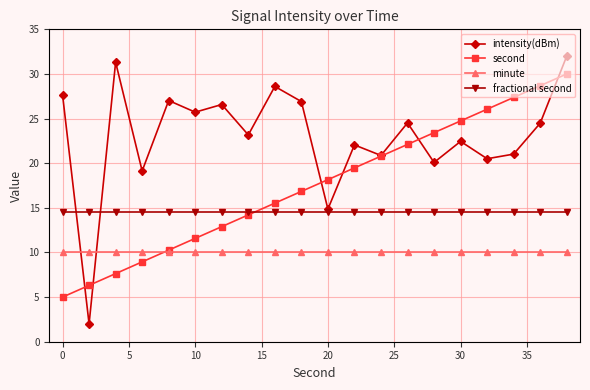

List the series in order of their peak value, lowest first.

minute, fractional second, second, intensity(dBm)